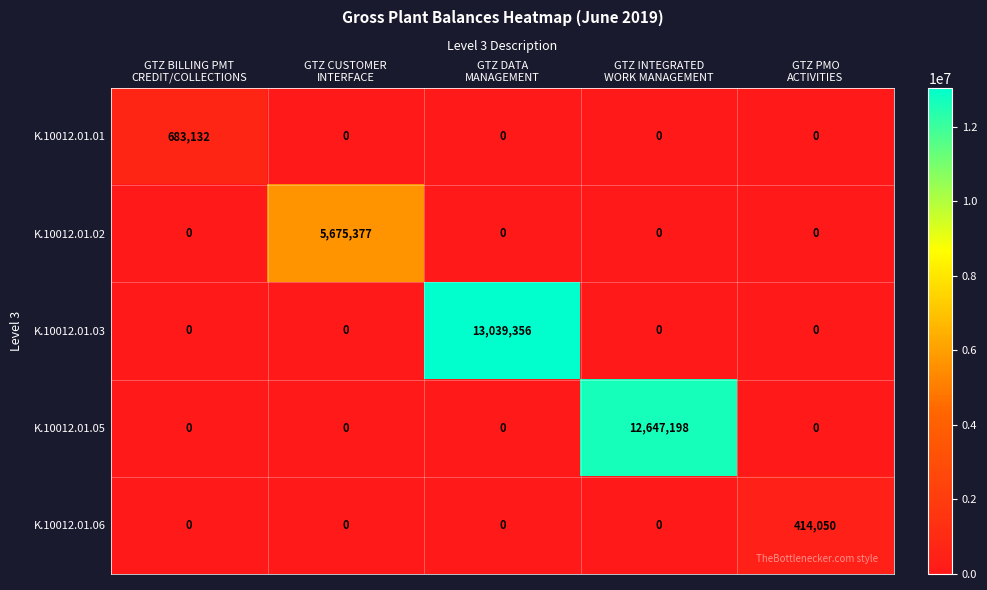

Which series has the largest total across all categories?

K.10012.01.03